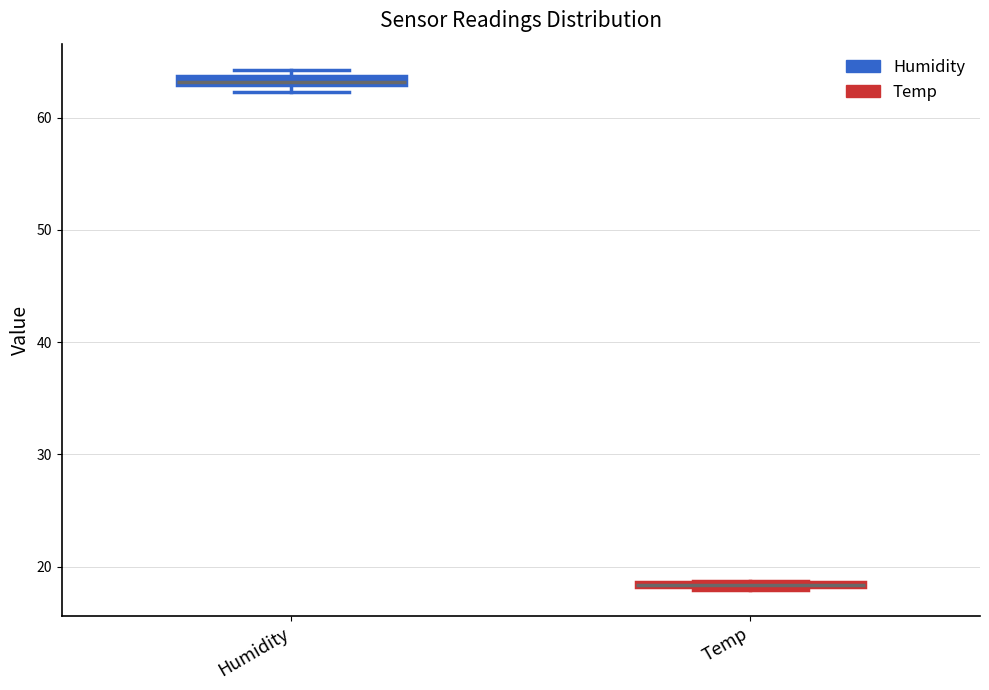

Where is the lower edge of the box for Temp on the y-axis? The values are not printed on the chart, so give them approximately, as read against the axis.

18